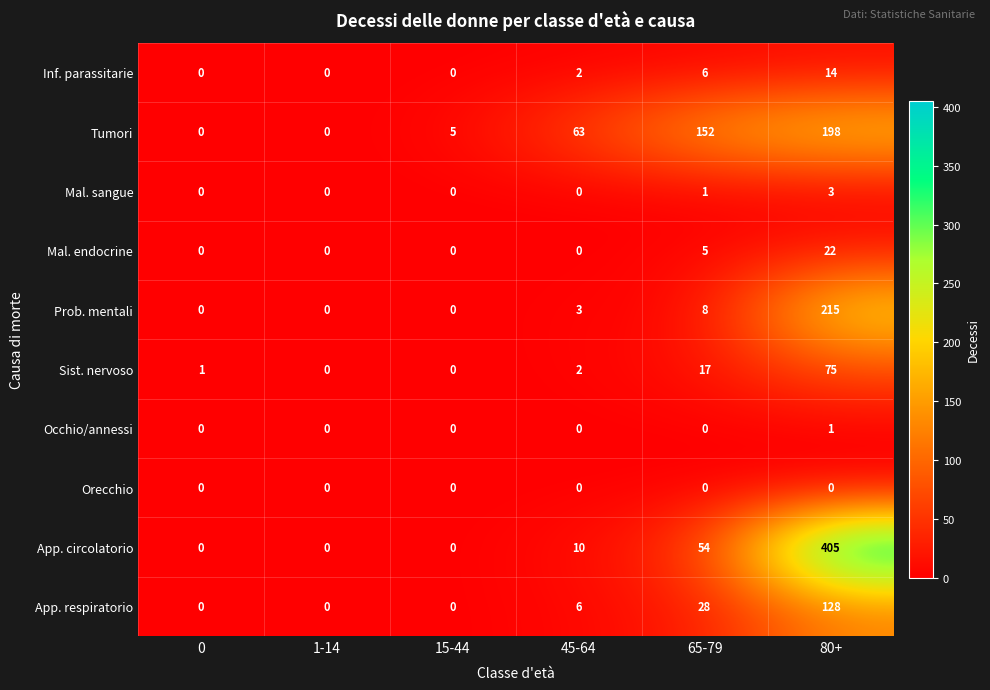

How many data points does each series have?

6